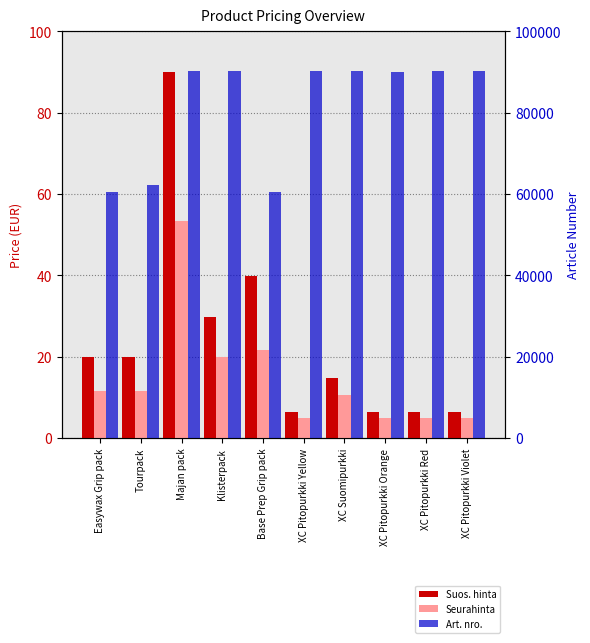

How many bars are there in each group?

3